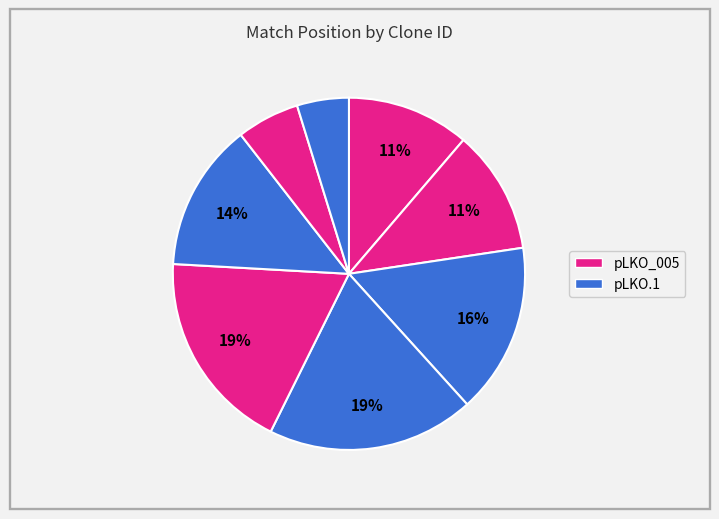

Count the number of slices in the pie.

8